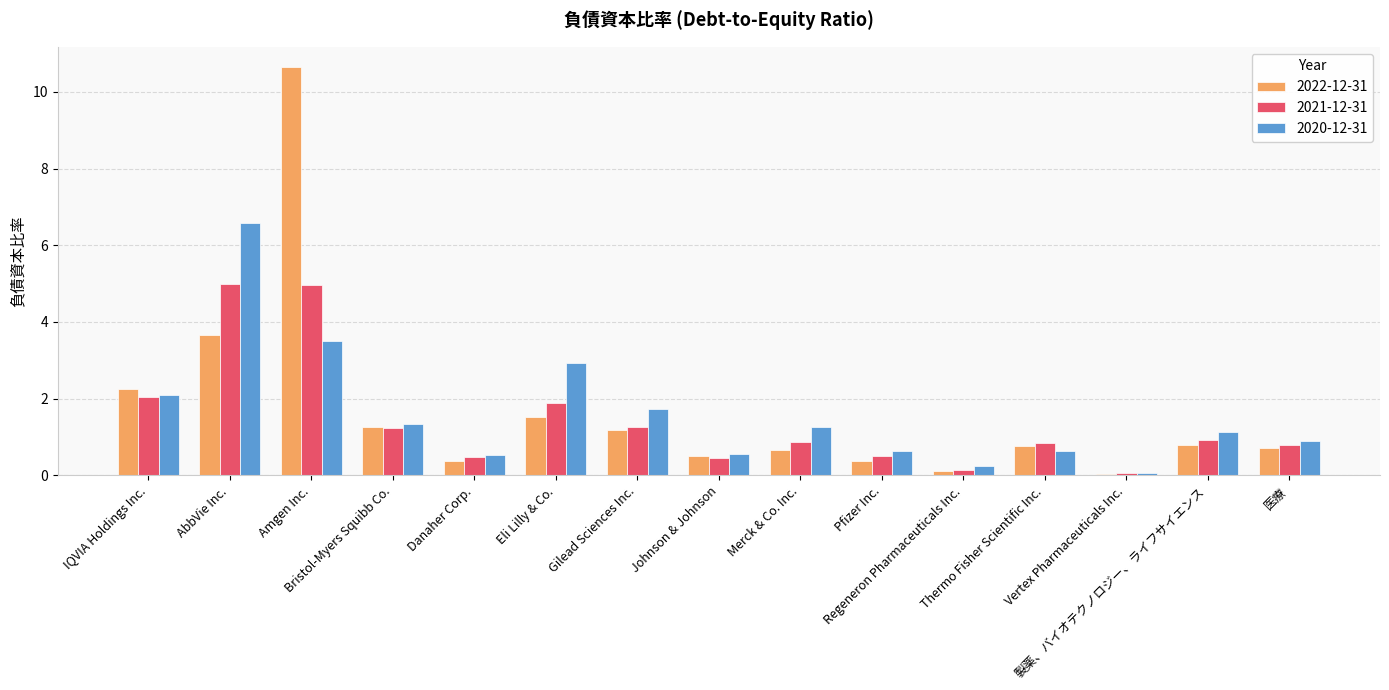

True or false: 2022-12-31 has a value of 0.1 at Merck & Co. Inc..

False